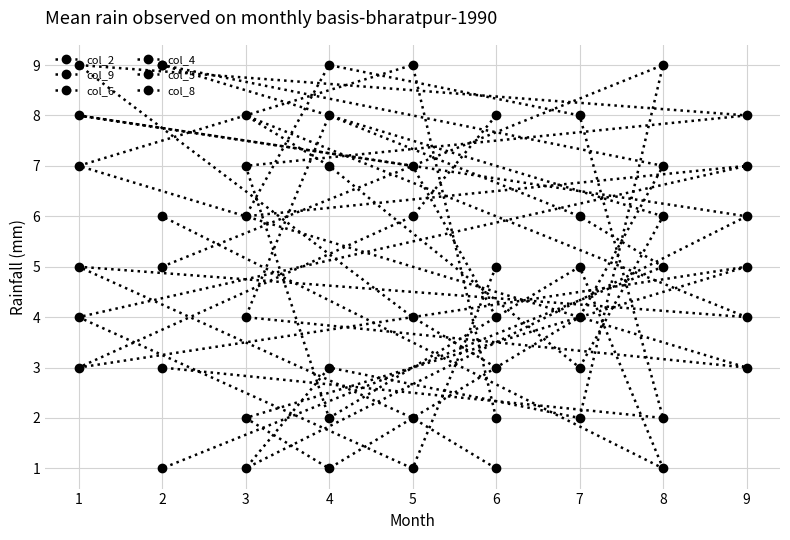

What are all the series names shown in the legend?

col_2, col_9, col_6, col_4, col_5, col_8